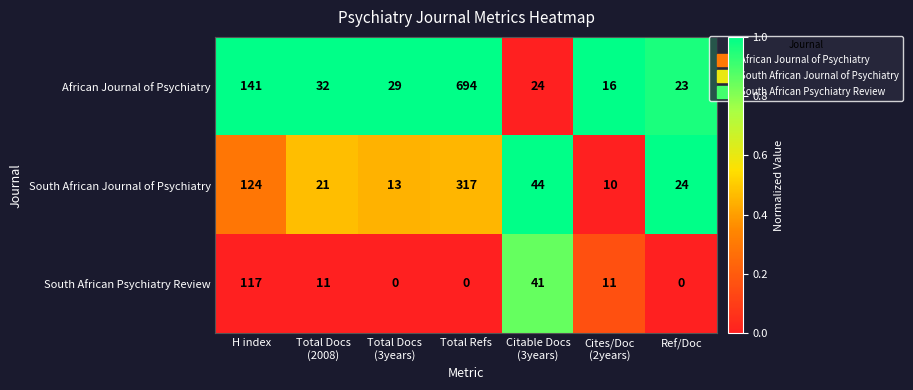

What is the difference between the maximum and minimum values in the South African Journal of Psychiatry series?

307